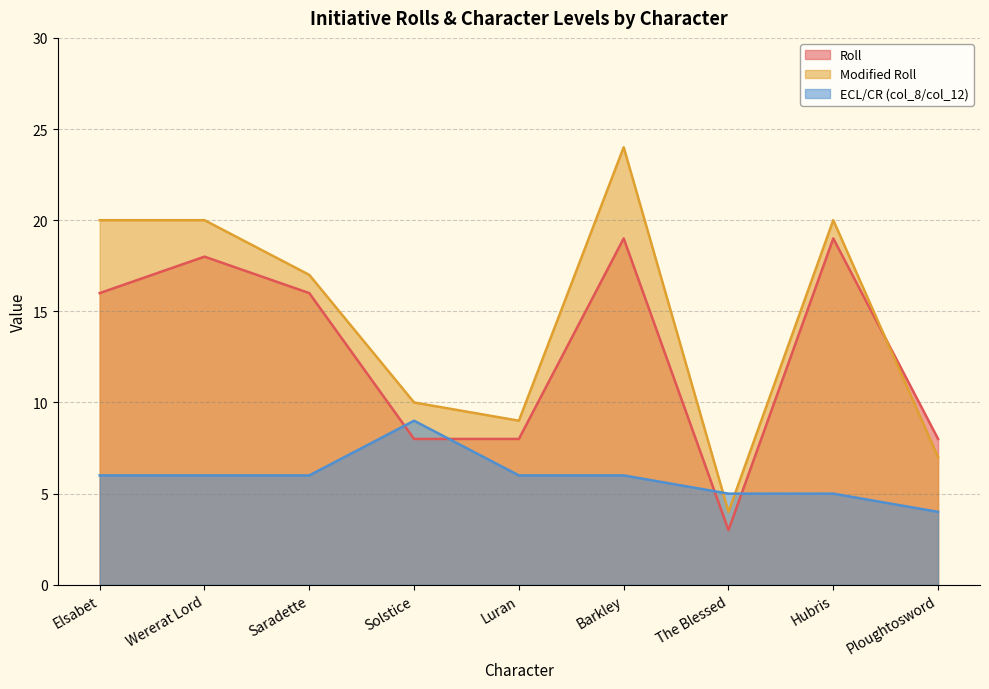

How many lines are shown in the chart?

3